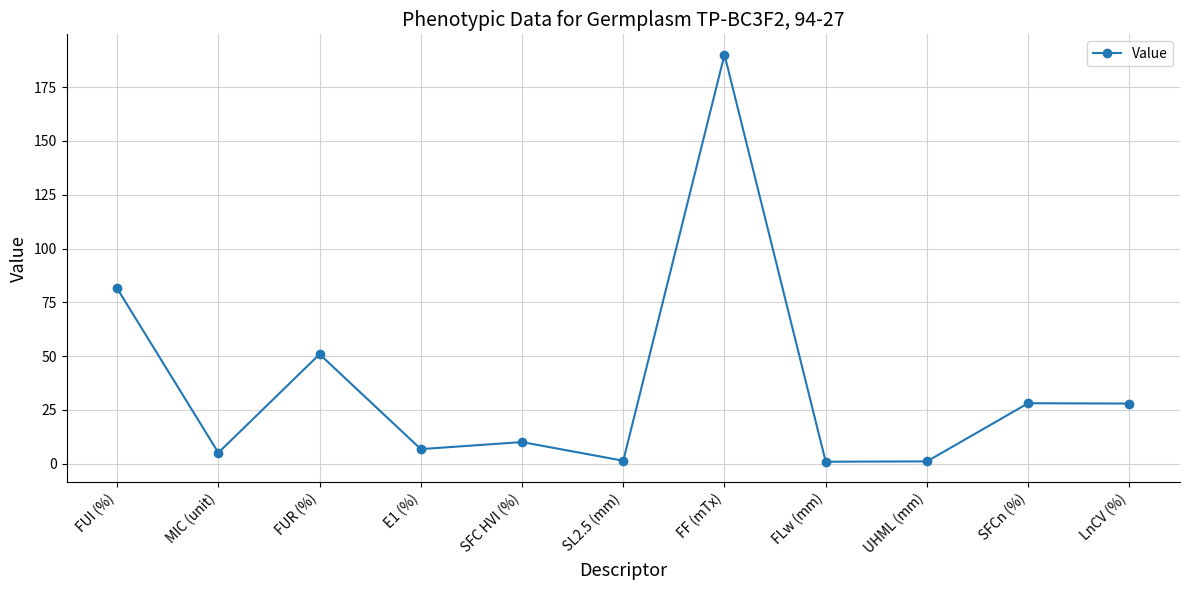

True or false: there are more than 1 points higher than both neighbors.

True